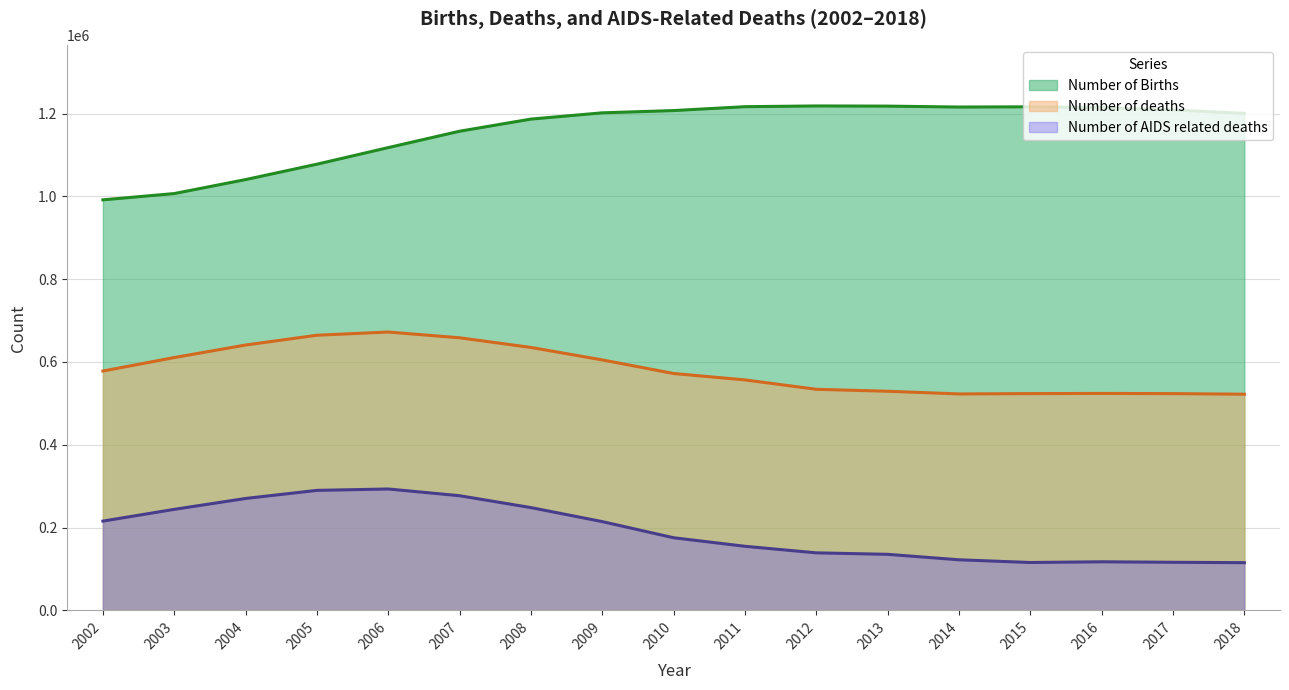

At how many categories does at least one series exceed 324522?

17